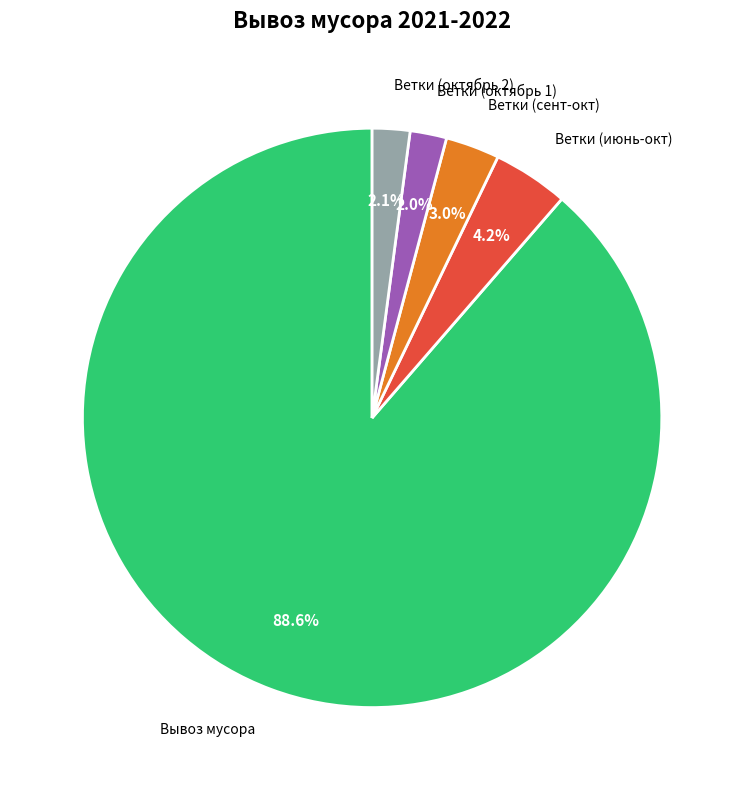

Does any single category account for the majority?

Yes